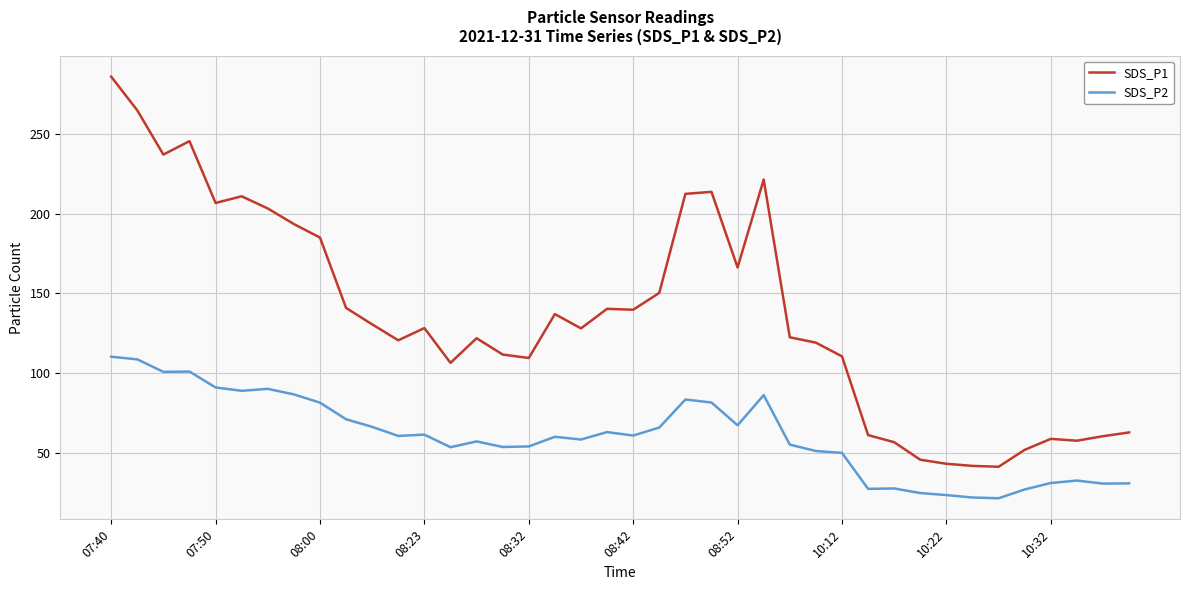

Which series has the largest total across all categories?

SDS_P1